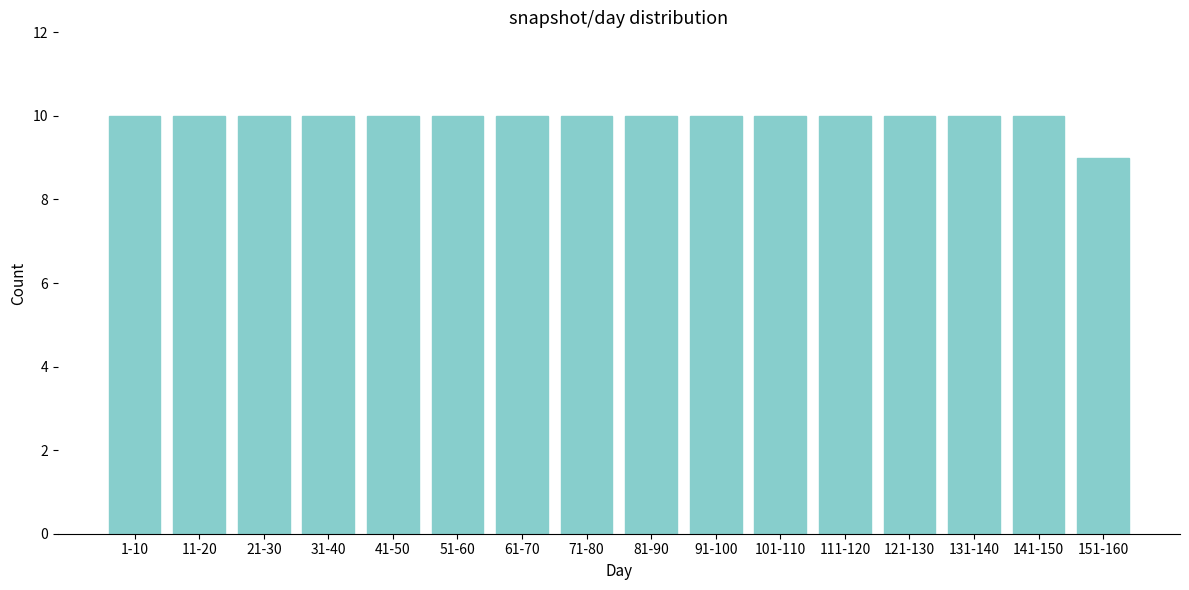

Reading left to right, transcribe all the data shown in this chart.

10	10	10	10	10	10	10	10	10	10	10	10	10	10	10	9